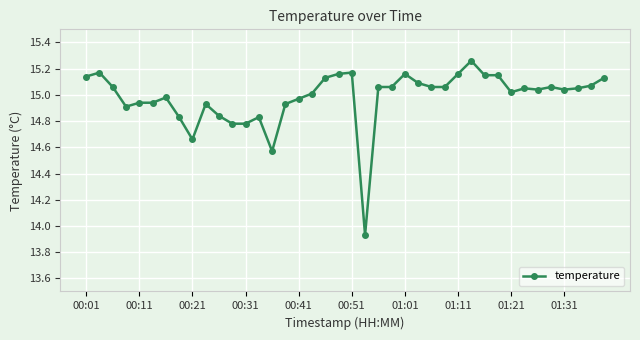

What is the sum of all values?

599.3